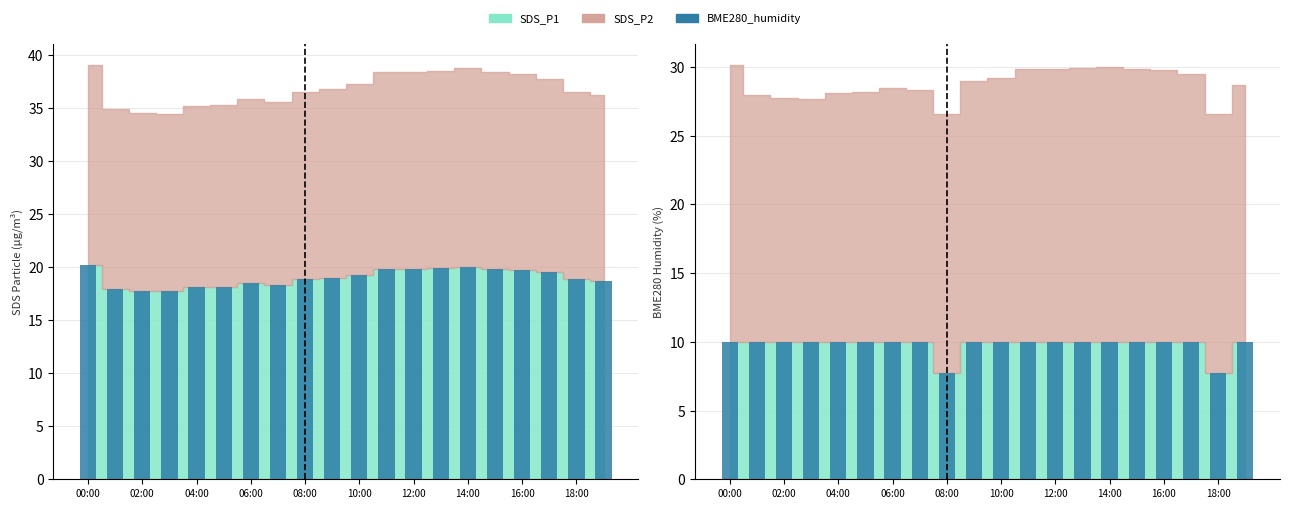

What is the minimum value for SDS_P1 Bar?

17.7